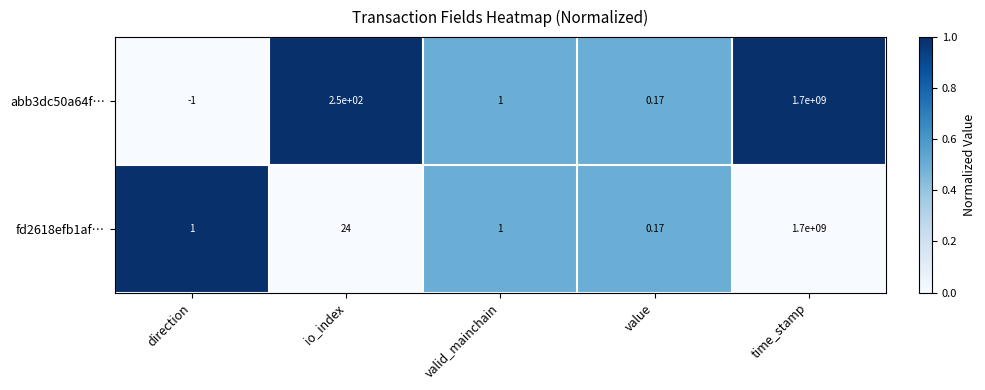

Is the value of fd2618efb1af… at io_index greater than the value of abb3dc50a64f… at value?

Yes